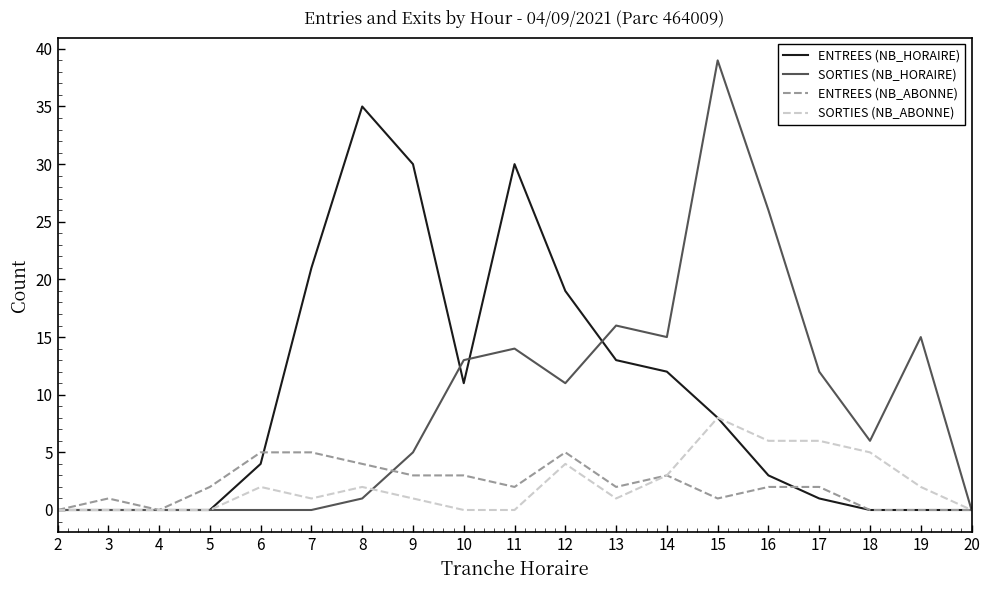

The value of SORTIES (NB_HORAIRE) at 14 is 8. True or false?

False